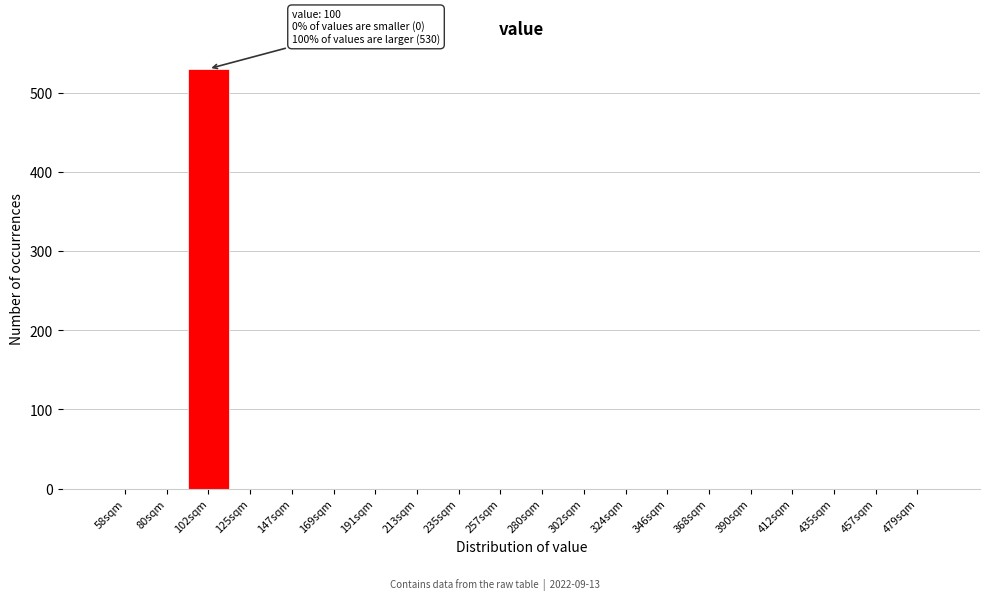

Over which range of the x-axis is the bar tallest?

90 to 115